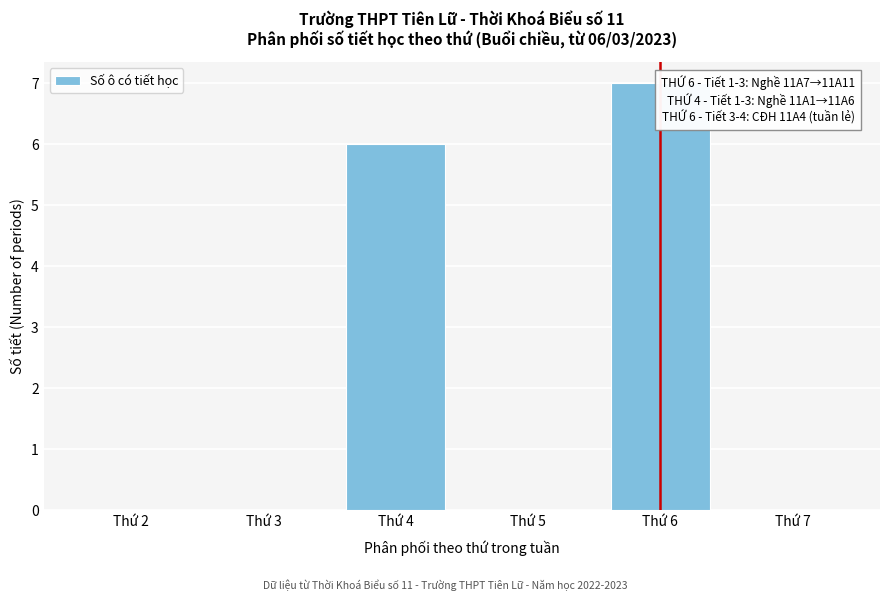

Reading left to right, transcribe all the data shown in this chart.

Thứ 2=0	Thứ 3=0	Thứ 4=6	Thứ 5=0	Thứ 6=7	Thứ 7=0